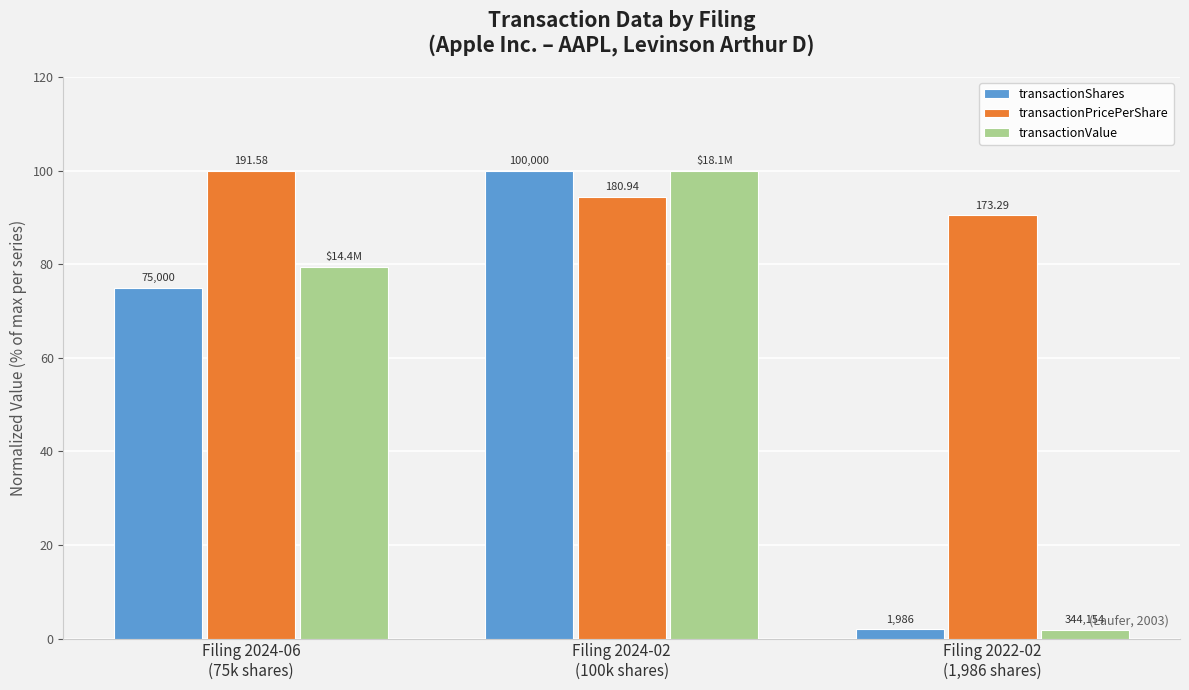

List the labels in order of transactionValue value, smallest first.

Filing 2022-02
(1,986 shares), Filing 2024-06
(75k shares), Filing 2024-02
(100k shares)